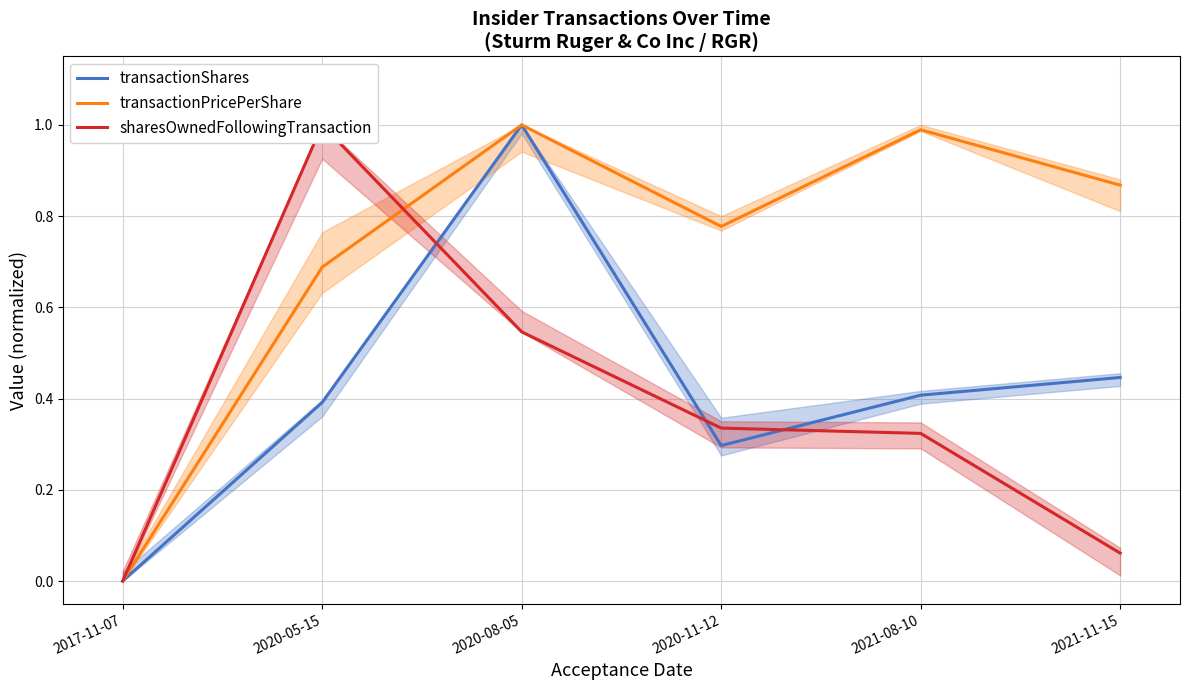

How many lines are shown in the chart?

3